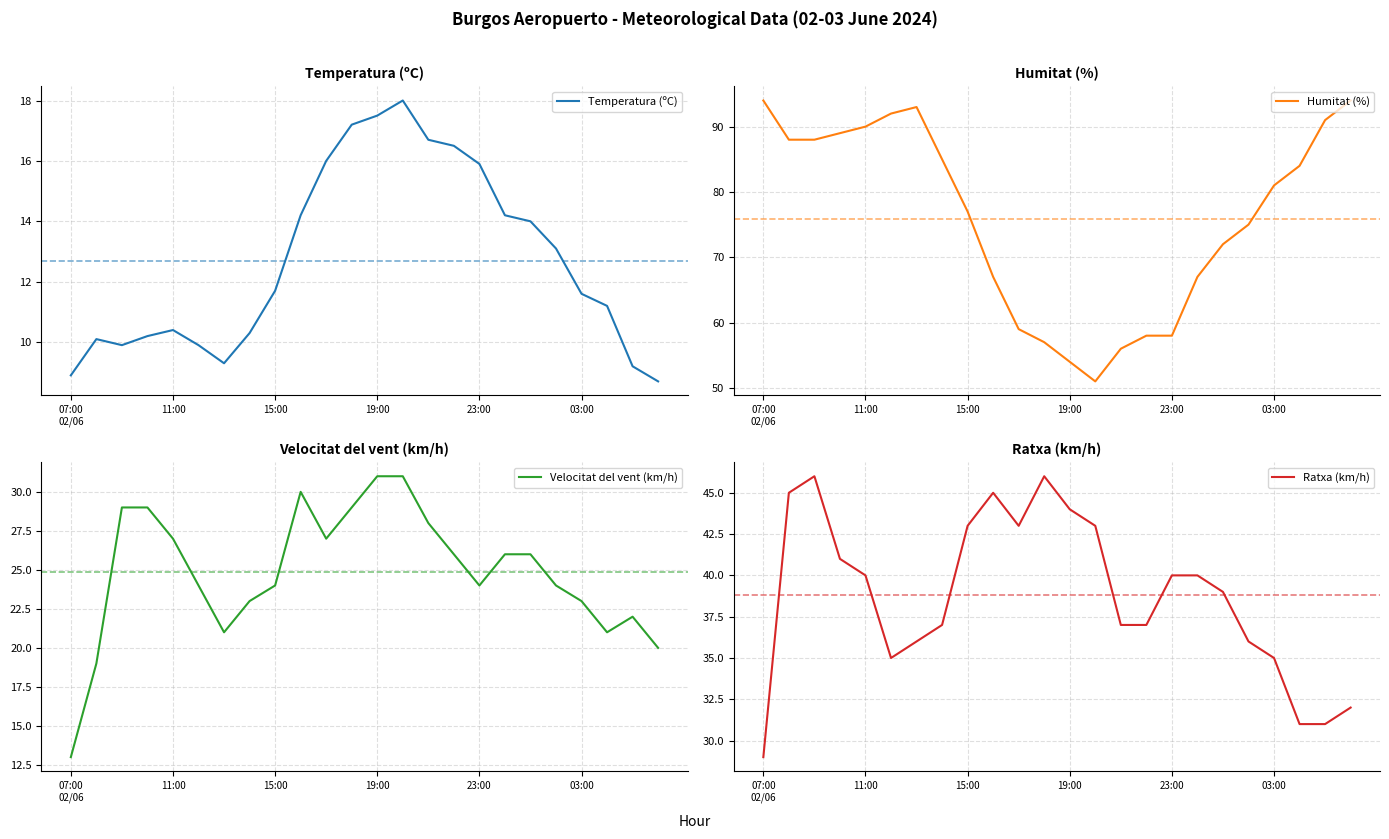

How many values in the Ratxa (km/h) series are below 40?

12